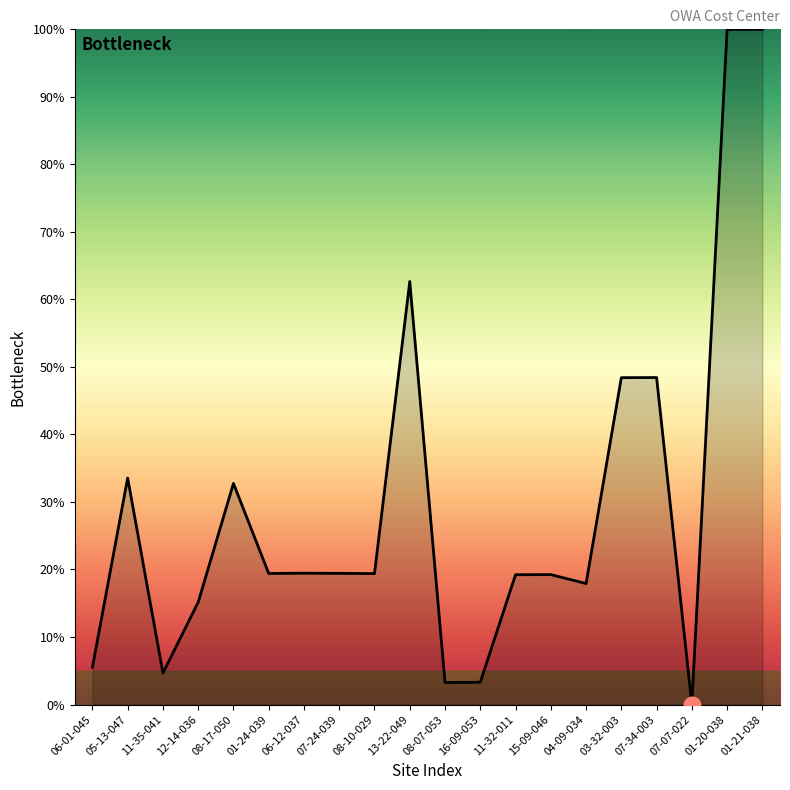

The chart shows a value of 3.3 at 16-09-053. True or false?

True